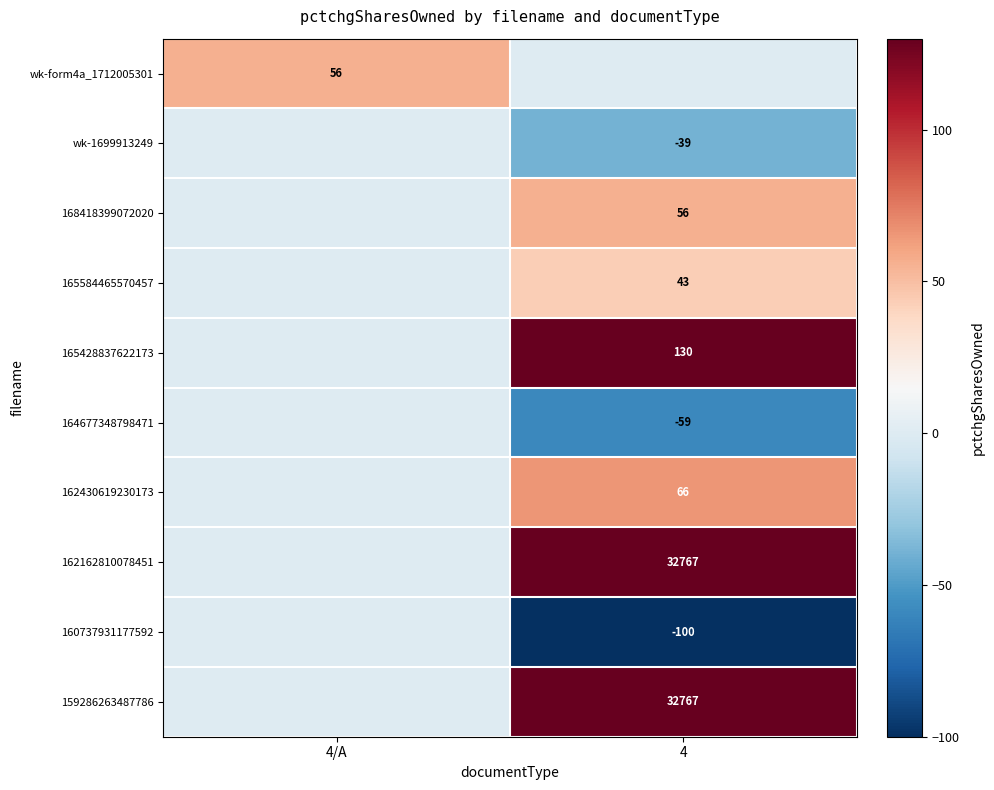

The wk-form4a_1712005301 series shows 80 at 4/A. True or false?

False